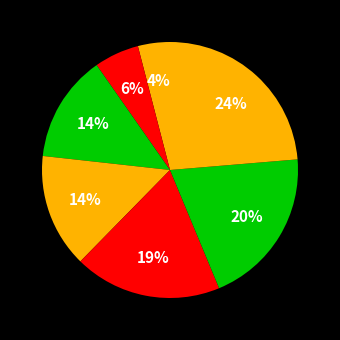

To the nearest percent, what is the average slice percentage?

14%